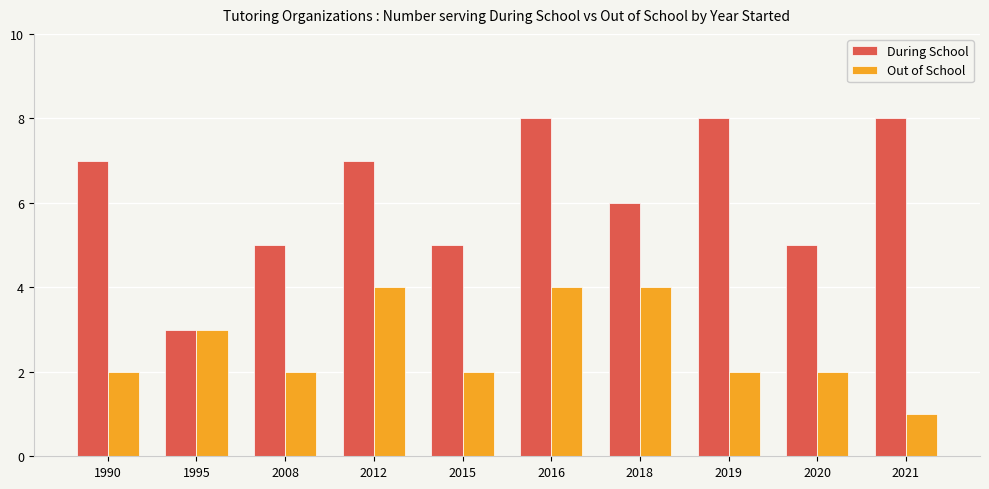

The value of Out of School at 2021 is 1. True or false?

True